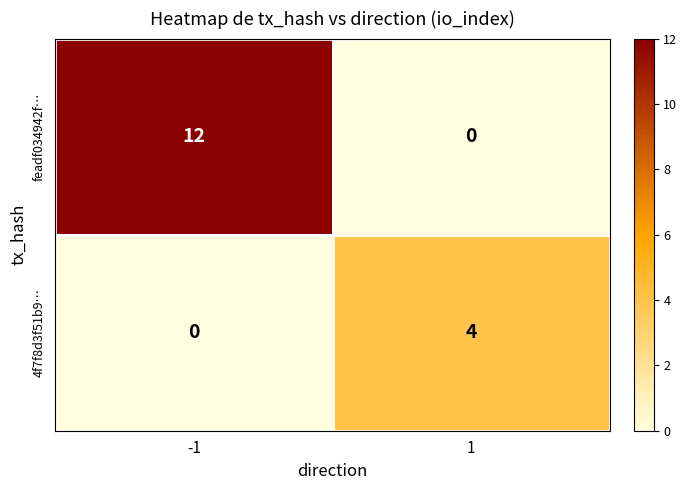

The value of 4f7f8d3f51b9… at 1 is 4. True or false?

True